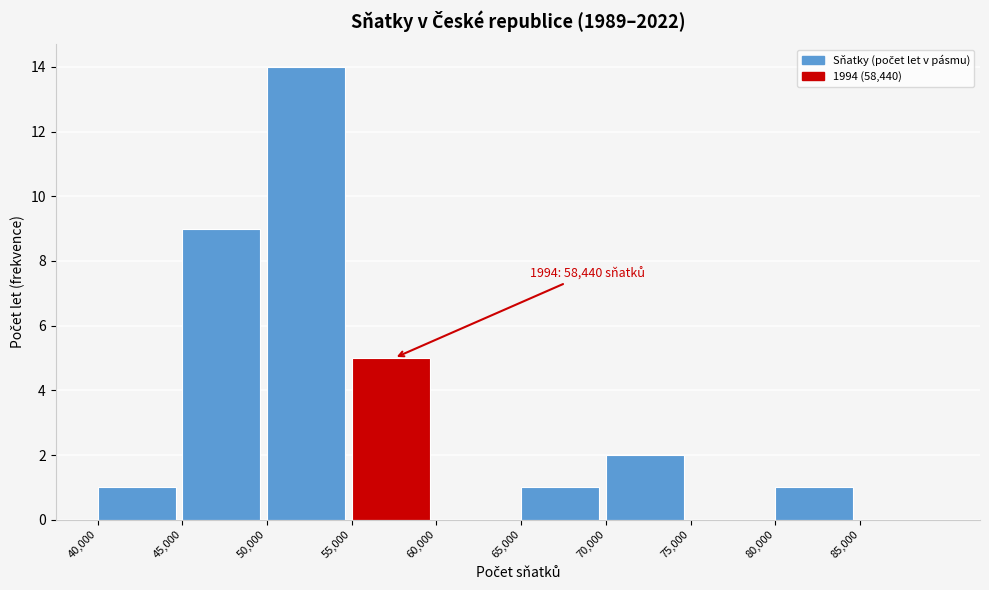

Over which range of the x-axis is the bar tallest?

50000 to 55000